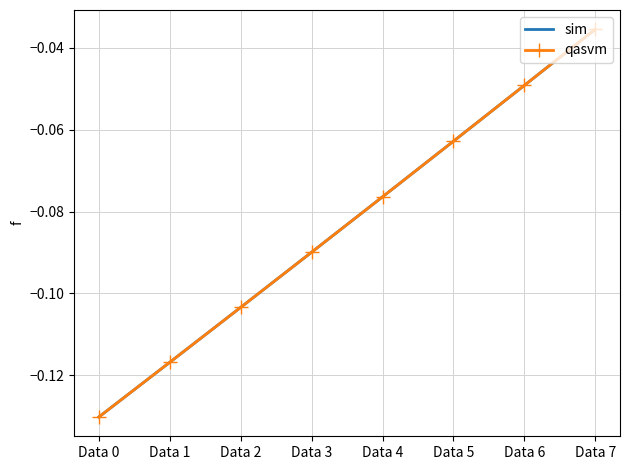

What is the total value across all series at Data 4?

-0.2